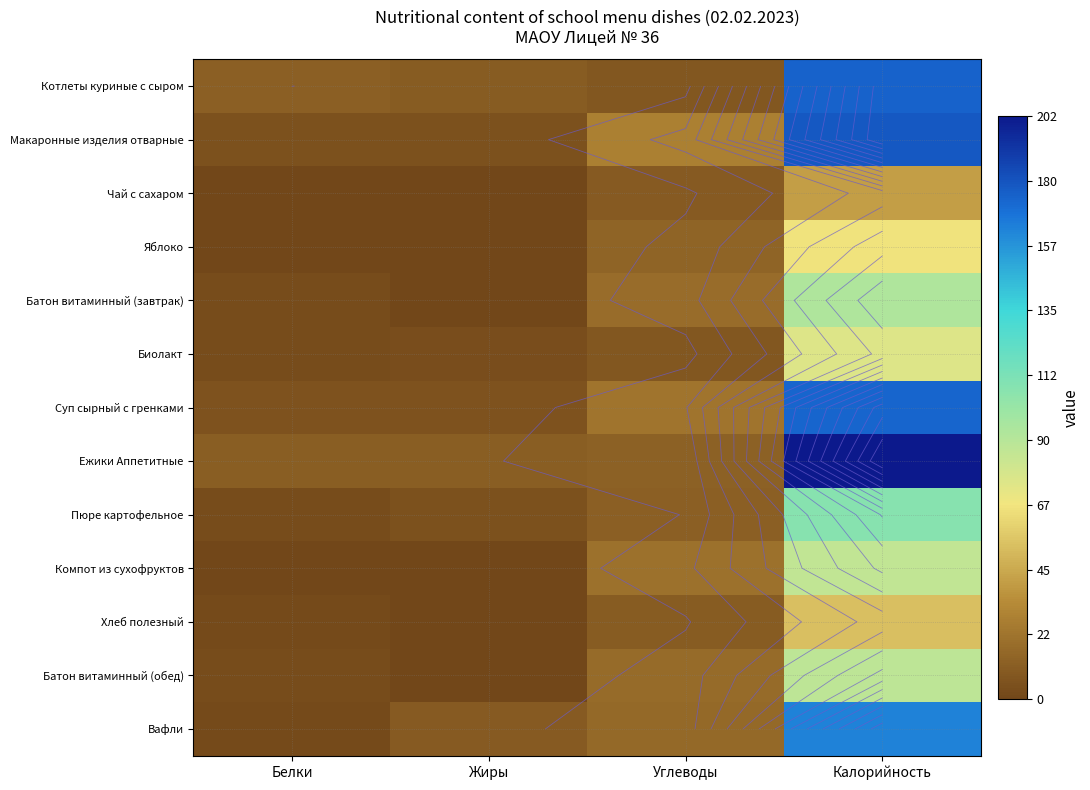

Between Белки and Жиры, which is larger?

Белки